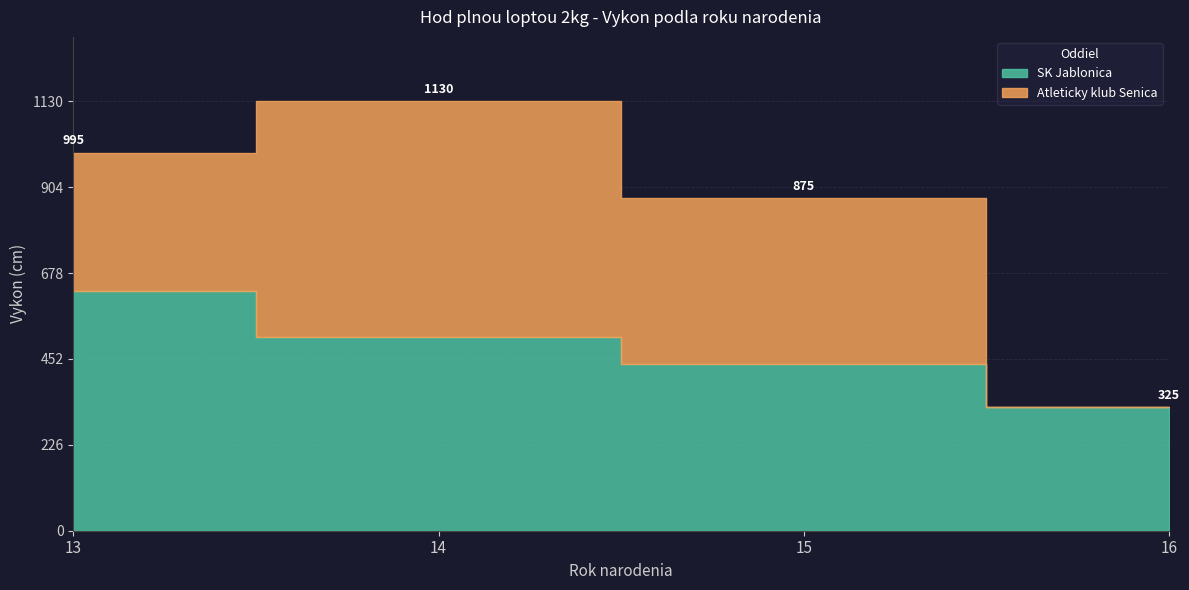

True or false: Atleticky klub Senica and SK Jablonica cross at least once.

True